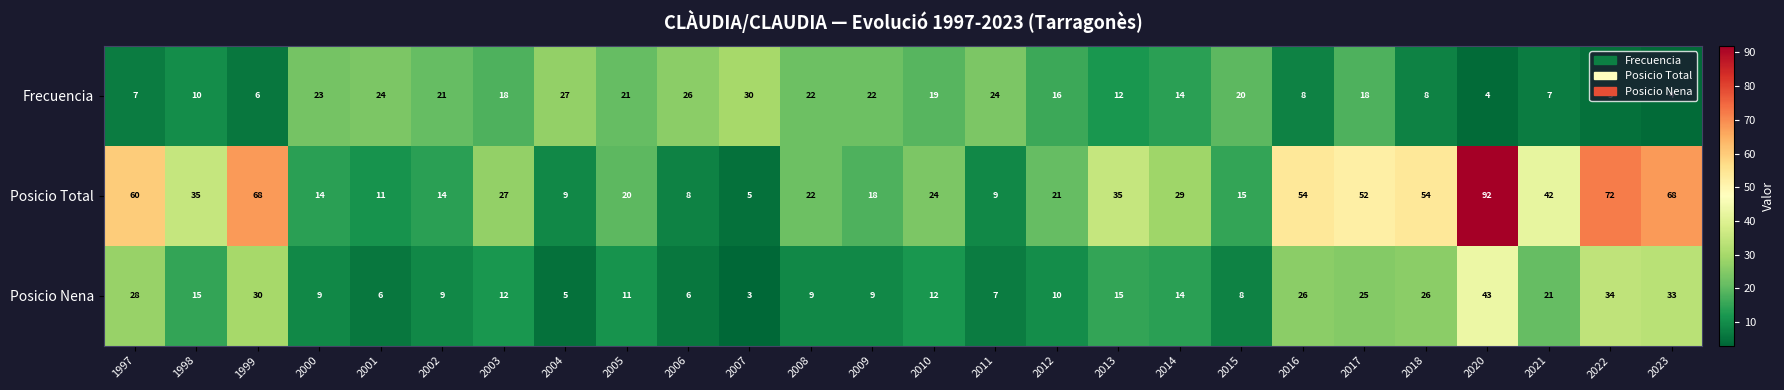

At how many categories does at least one series exceed 50?

8